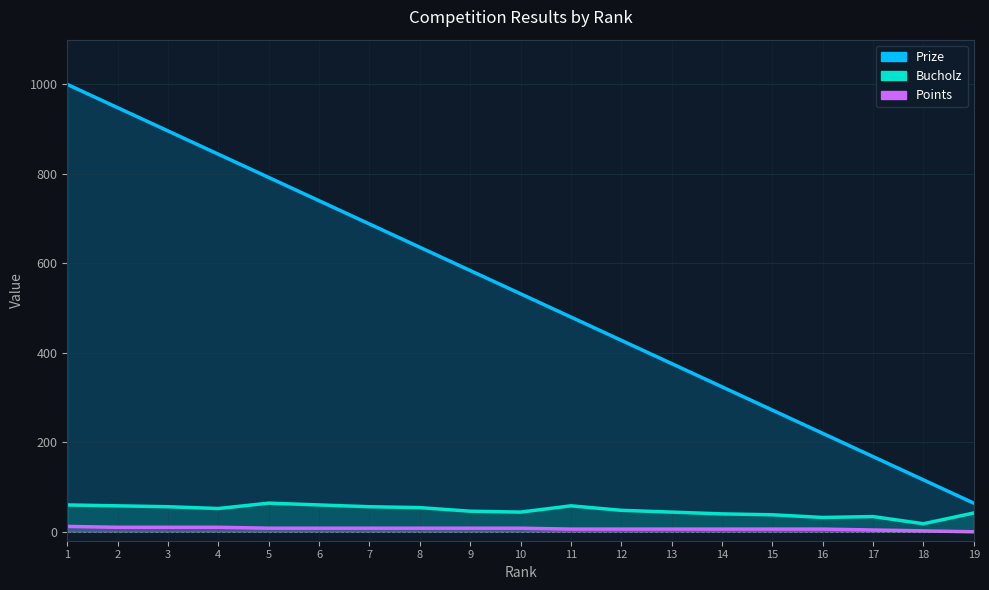

Reading left to right, extract all data points from this chart.

Prize: 1=1000	2=948	3=896	4=844	5=792	6=740	7=688	8=636	9=584	10=532	11=480	12=428	13=376	14=324	15=272	16=220	17=168	18=116	19=64
Bucholz: 1=60	2=58	3=56	4=52	5=64	6=60	7=56	8=54	9=46	10=44	11=58	12=48	13=44	14=40	15=38	16=32	17=34	18=18	19=42
Points: 1=12	2=10	3=10	4=10	5=8	6=8	7=8	8=8	9=8	10=8	11=6	12=6	13=6	14=6	15=6	16=6	17=4	18=2	19=0